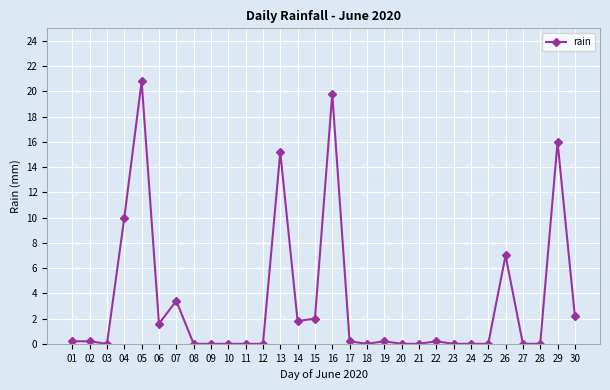

What is the value of the 29th point from the left?

16.0